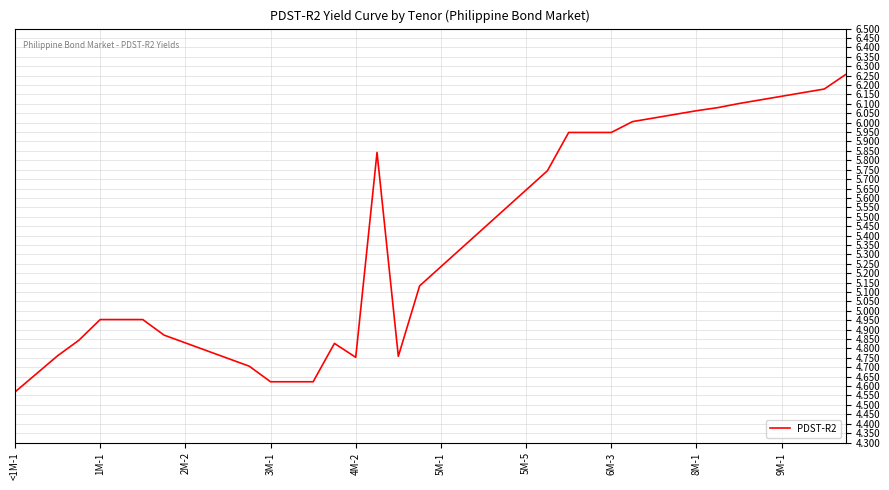

What is the difference between the maximum and minimum values?

1.7